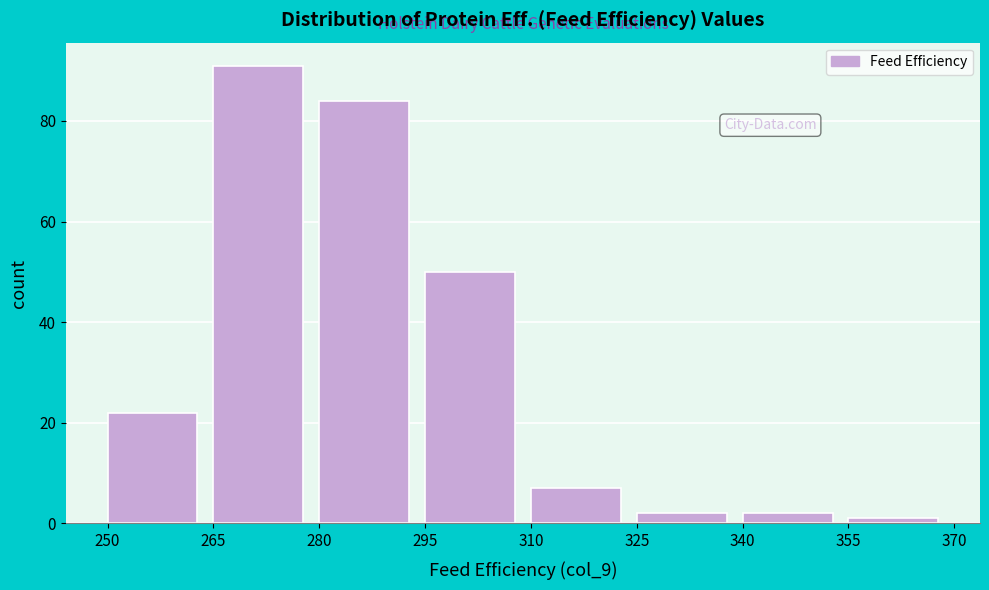

Reading left to right, list every bar in this chart as the range it spans on the x-axis followed by its height. The values are not printed on the chart, so give them approximately, as read against the axis.

250 to 265: 22
265 to 280: 92
280 to 295: 84
295 to 310: 50
310 to 325: 8
325 to 340: 2
340 to 355: 2
355 to 370: under 2